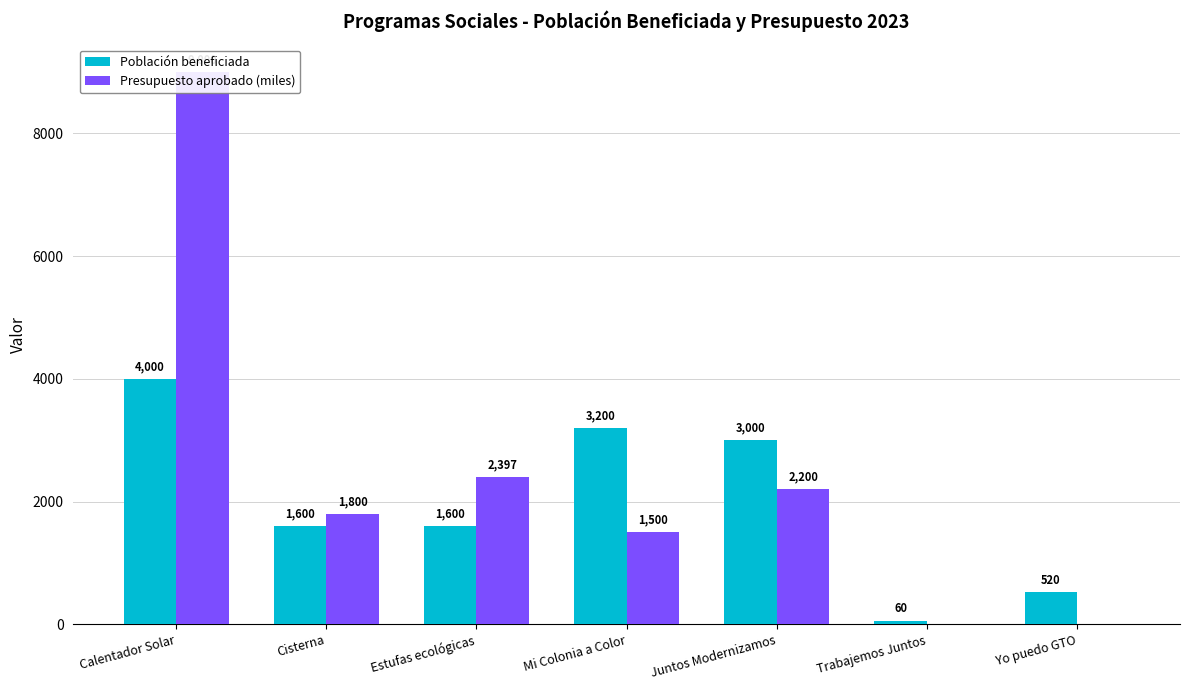

Reading left to right, extract all data points from this chart.

Población beneficiada: 4000	1600	1600	3200	3000	60	520
Presupuesto aprobado (miles): 9000	1800	2397	1500	2200	0	0